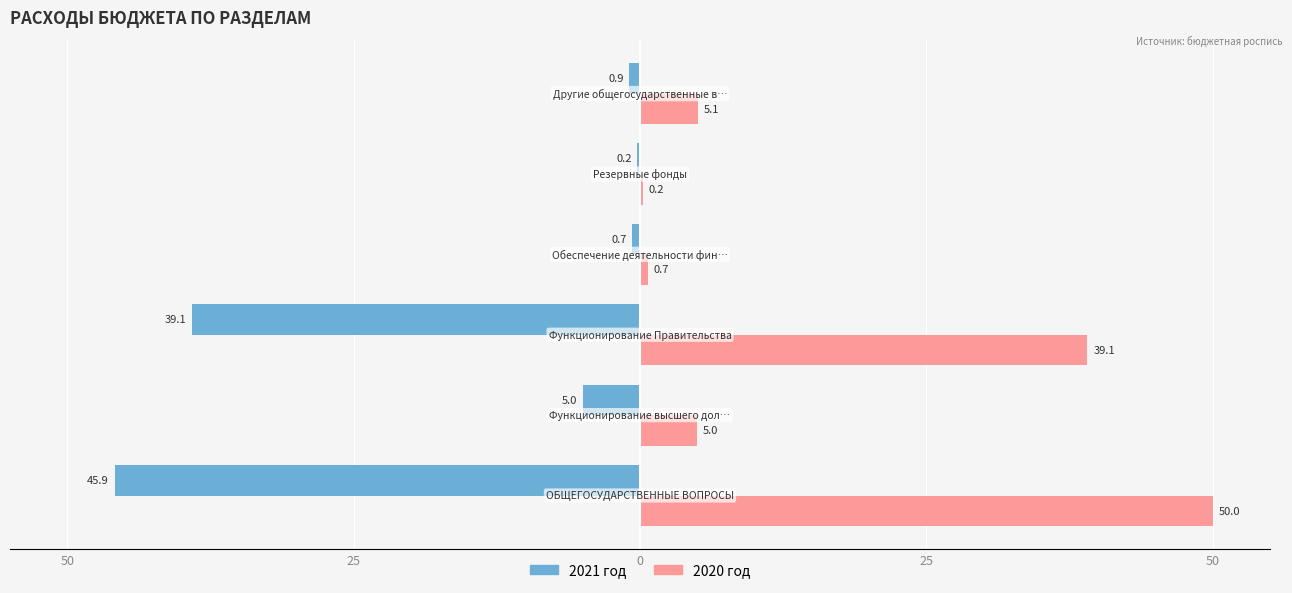

What is the greatest value displayed?

50.0